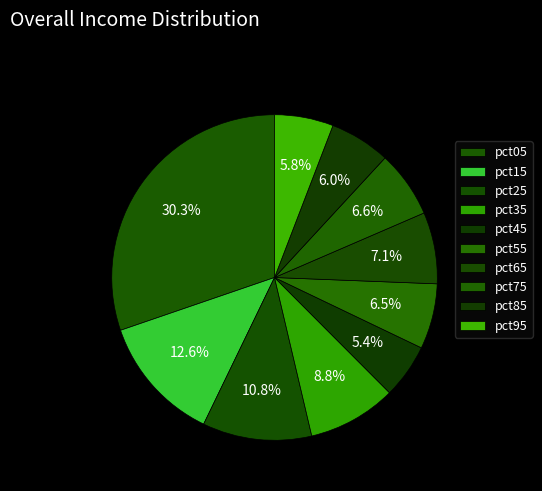

How many slices are in this pie chart?

10